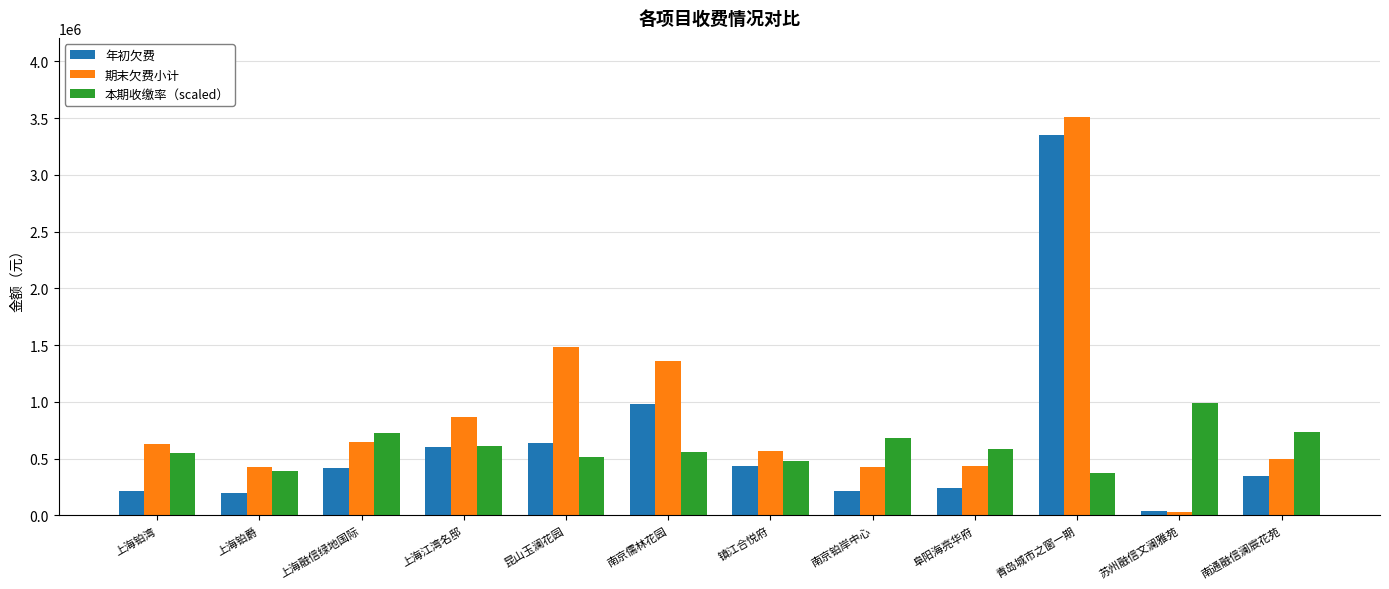

What is the difference between the maximum and minimum values in the 年初欠费 series?

3311852.0